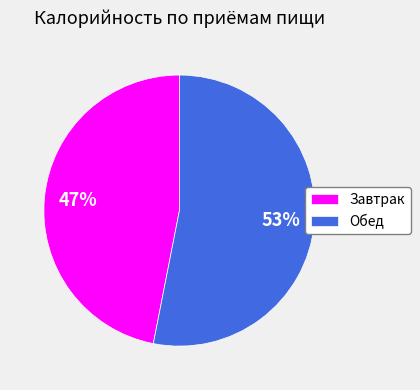

Rank the categories by value from highest to lowest.

Обед, Завтрак